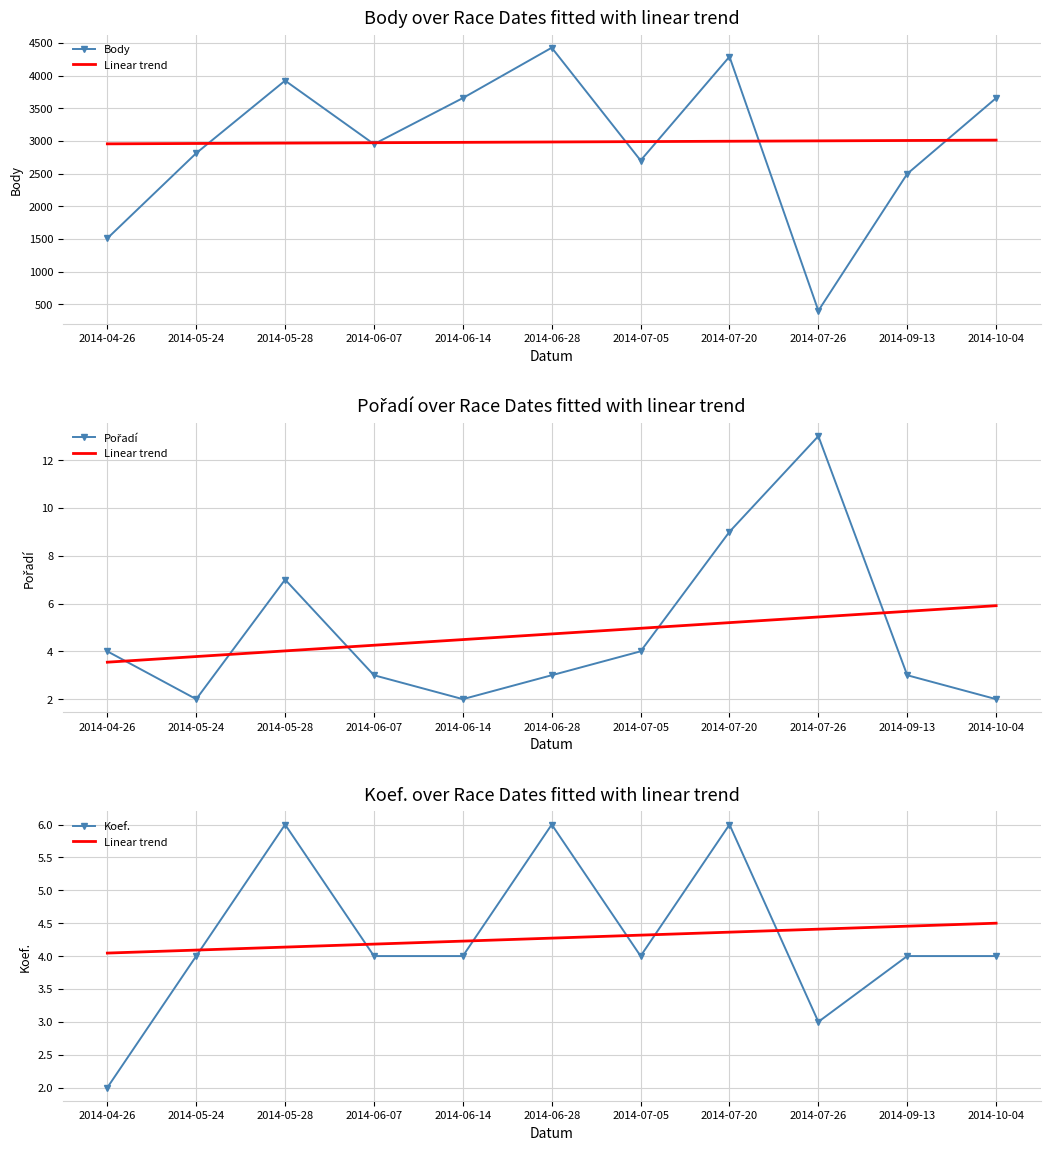

What is the difference between the maximum and minimum values in the Body series?

4027.0